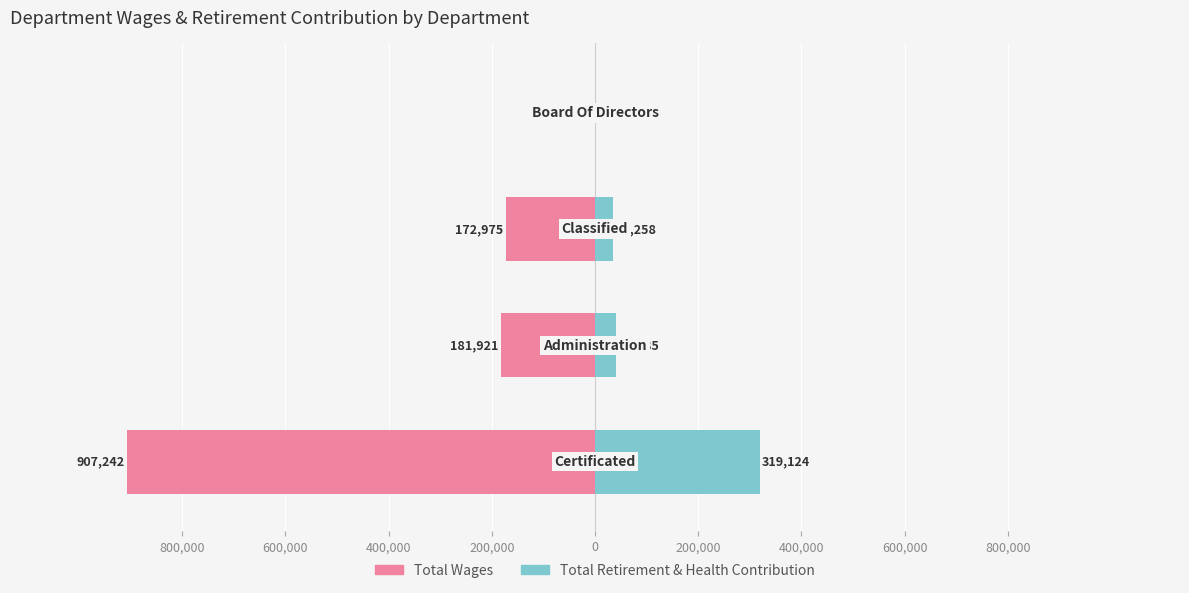

How many values in Total Retirement & Health Contribution are above zero?

3